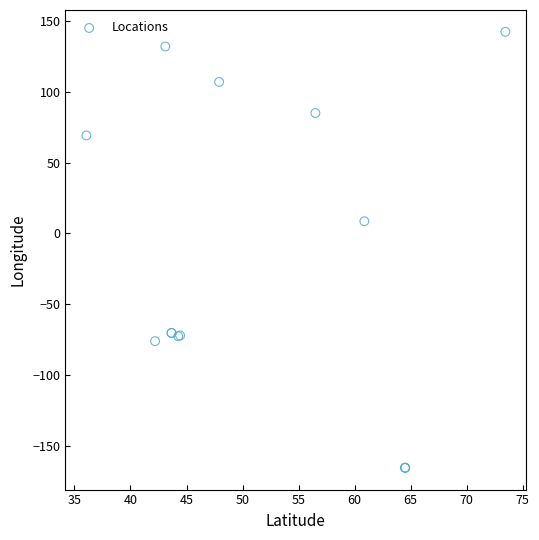

What Y value in the scatter plot is closest to -11?

8.6